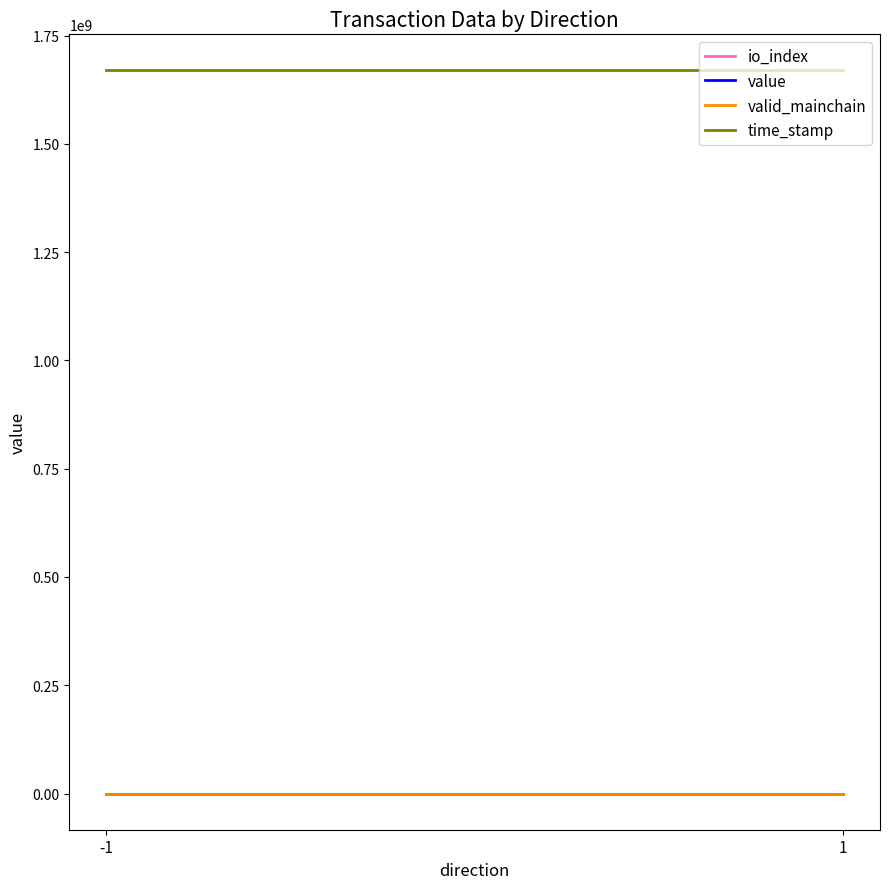

Which has a higher value, 1 or -1?

1